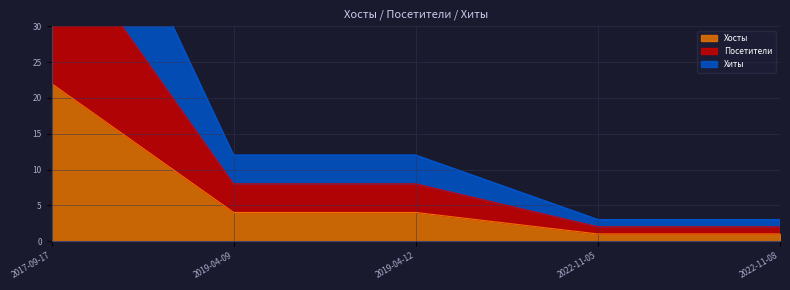

True or false: Посетители and Хосты cross at least once.

False